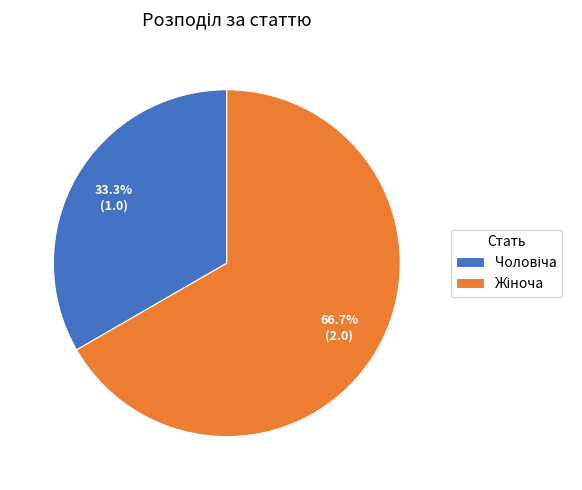

Is there any slice that represents more than half of the pie?

Yes